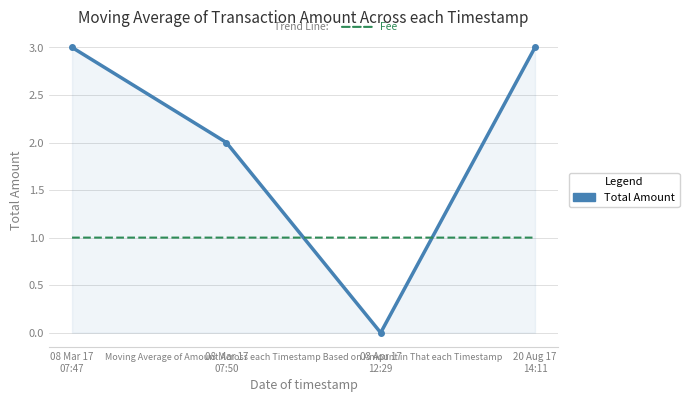

What is the greatest value displayed?

3.0